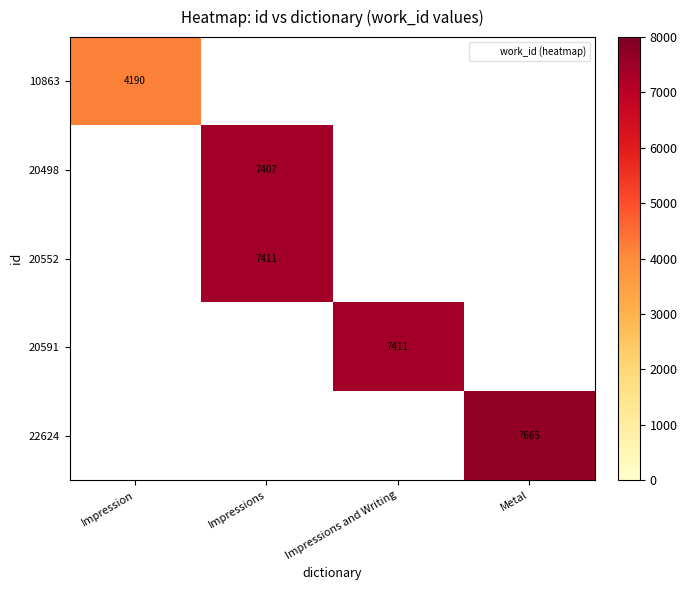

What is the maximum value shown in the chart?

7665.0